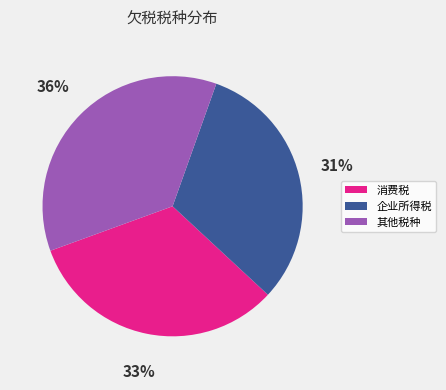

Is there any slice that represents more than half of the pie?

No